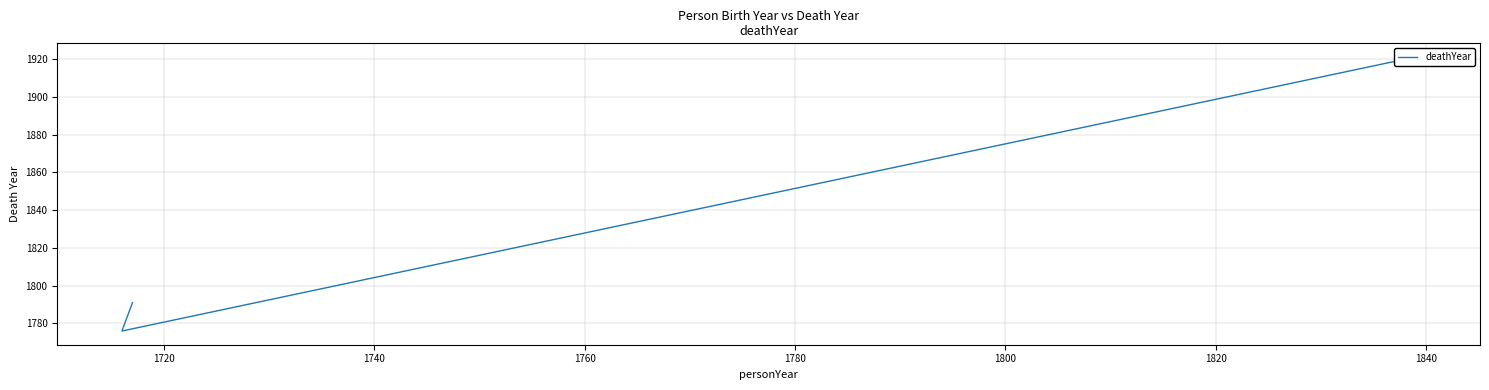

How many values are below 1791?

1